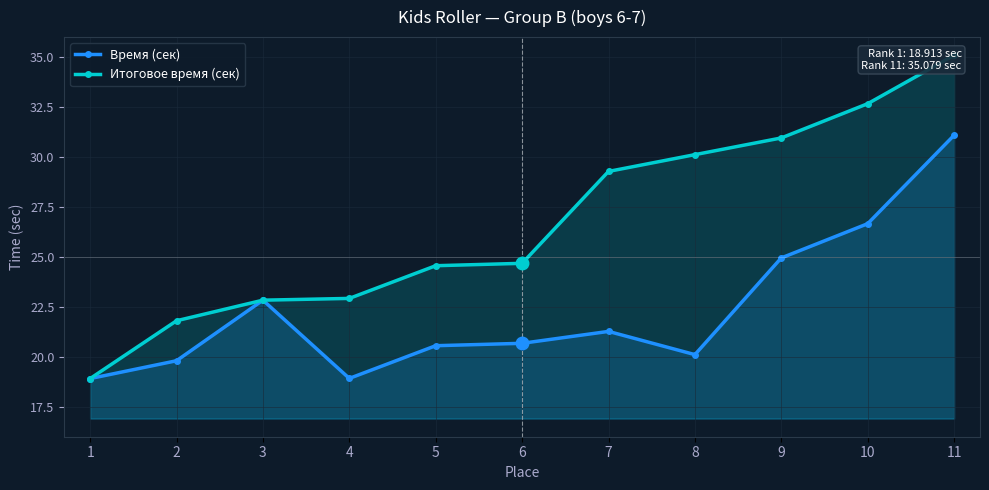

True or false: Итоговое время (сек) and Время (сек) cross at least once.

False